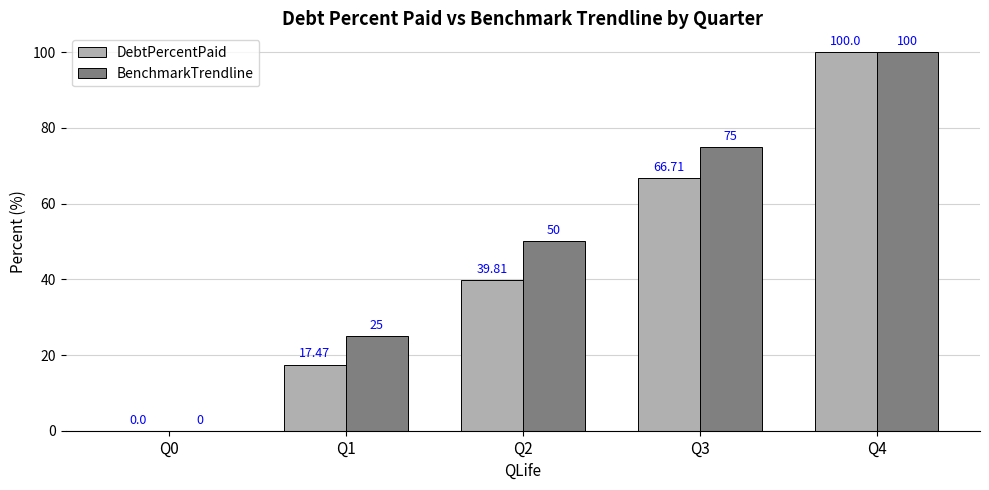

What is the sum of the DebtPercentPaid values at Q3 and Q4?

166.7